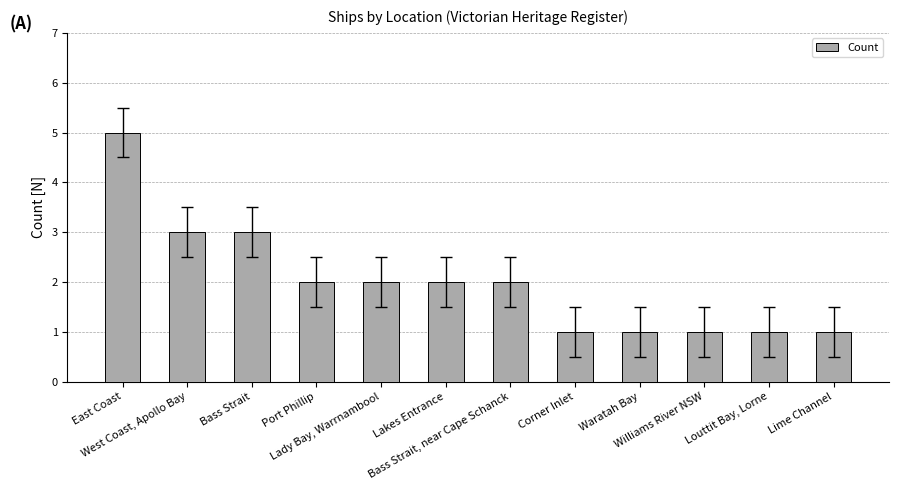

What is the approximate value at East Coast?

5